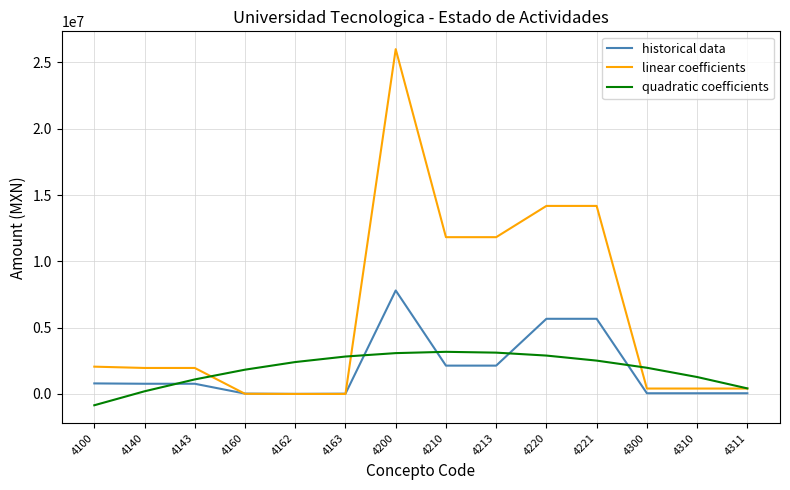

What is the approximate value of quadratic coefficients at 4310?

1276468.1